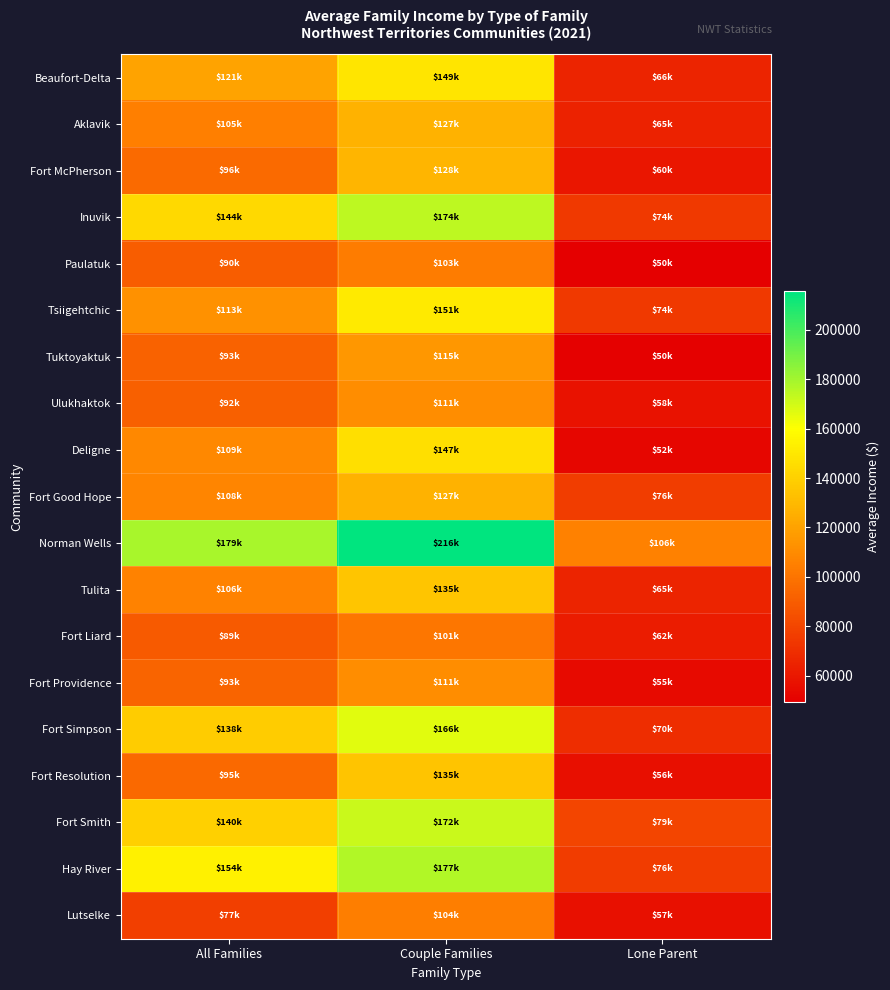

Which series changed the most between Couple Families and Lone Parent?

Norman Wells